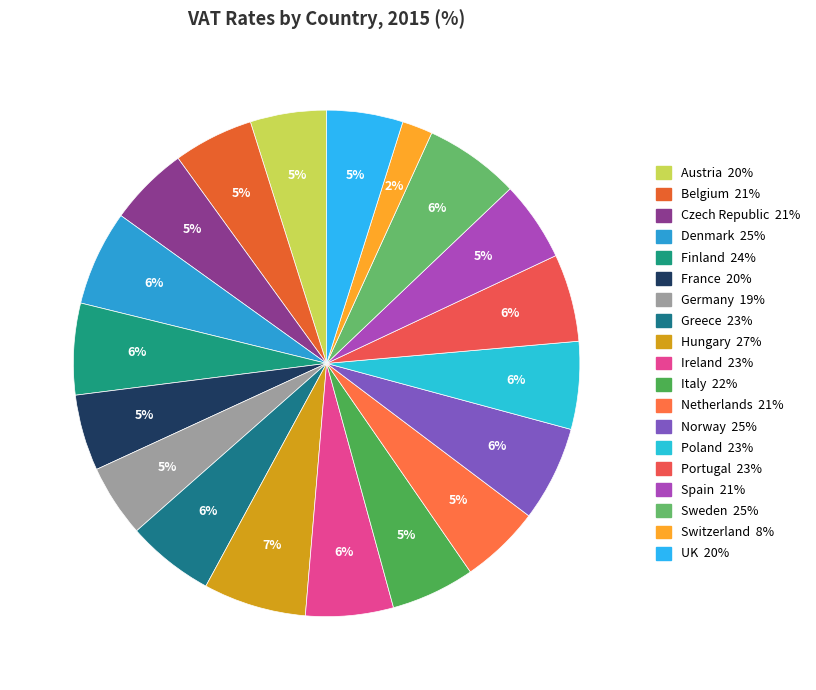

How many slices are in this pie chart?

19